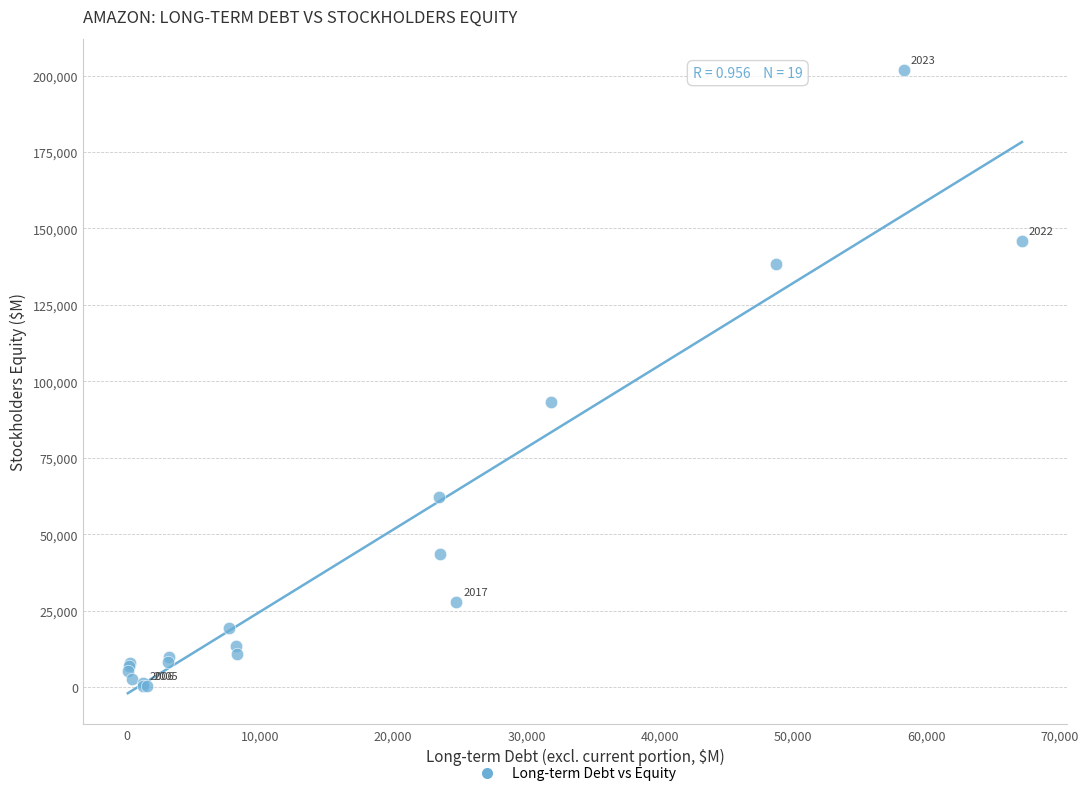

What Y value in the scatter plot is closest to 101060?

93404